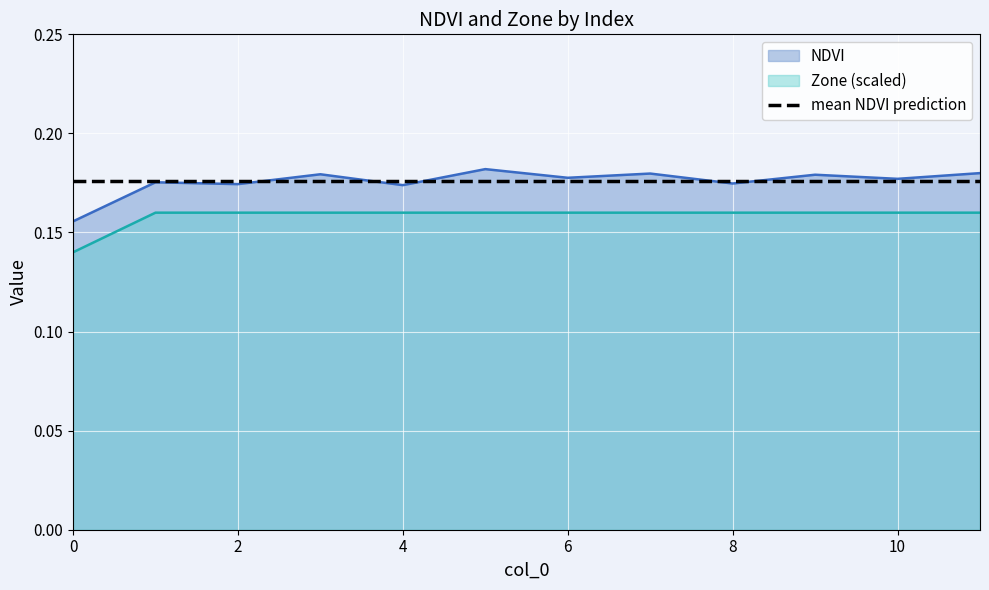

Rank the series by their average value, from highest to lowest.

NDVI, Zone